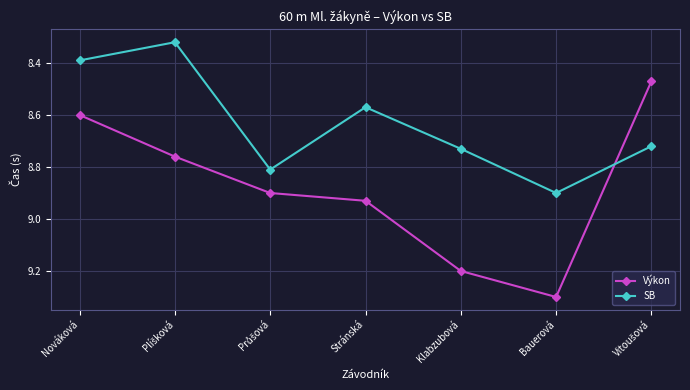

How many times do Výkon and SB cross each other?

1